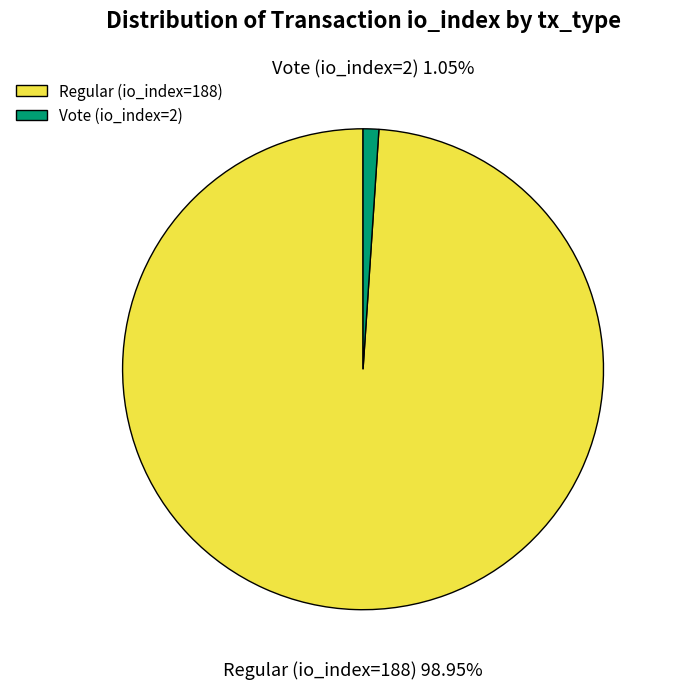

True or false: Regular (io_index=188) accounts for 89% of the total.

False